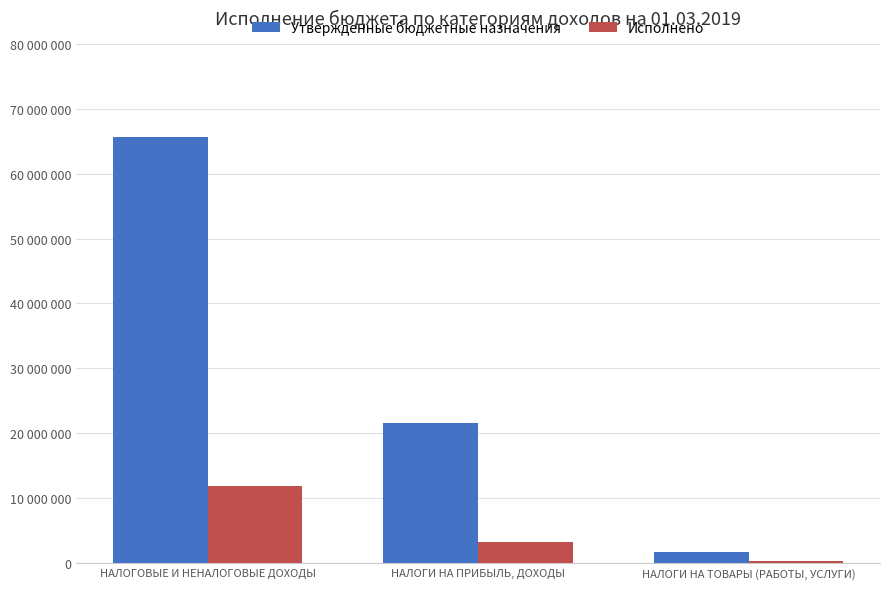

At which category is the sum across all series the highest?

НАЛОГОВЫЕ И НЕНАЛОГОВЫЕ ДОХОДЫ